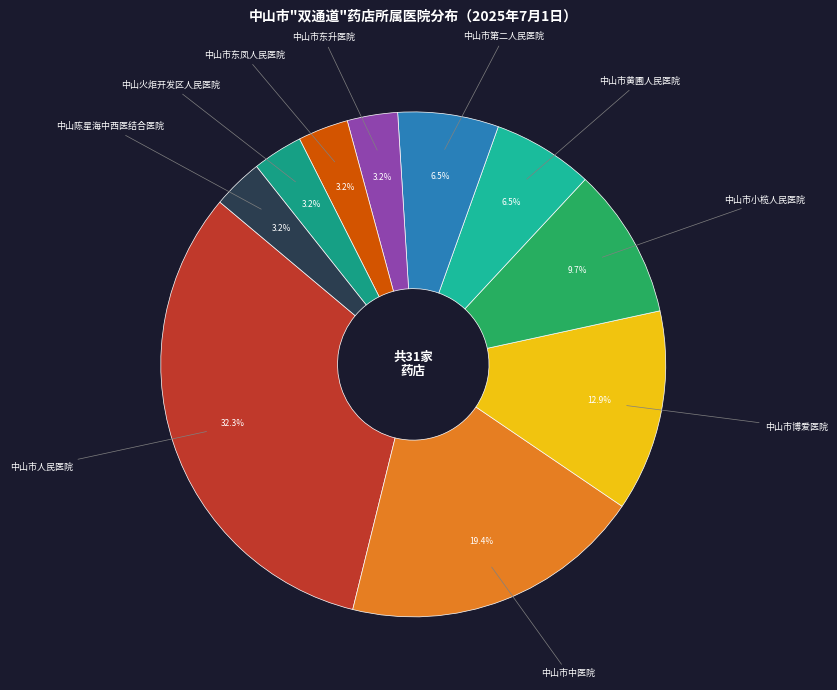

Does any single category account for the majority?

No